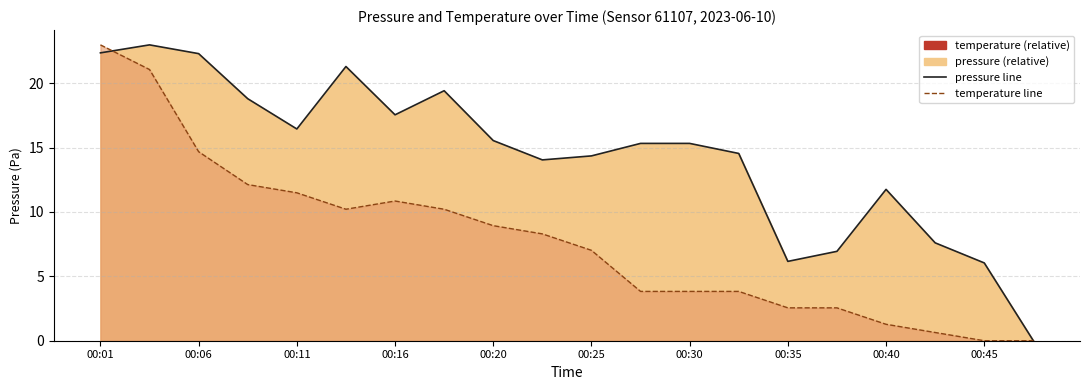

List the series in order of their overall mean, lowest first.

temperature_line, pressure_line